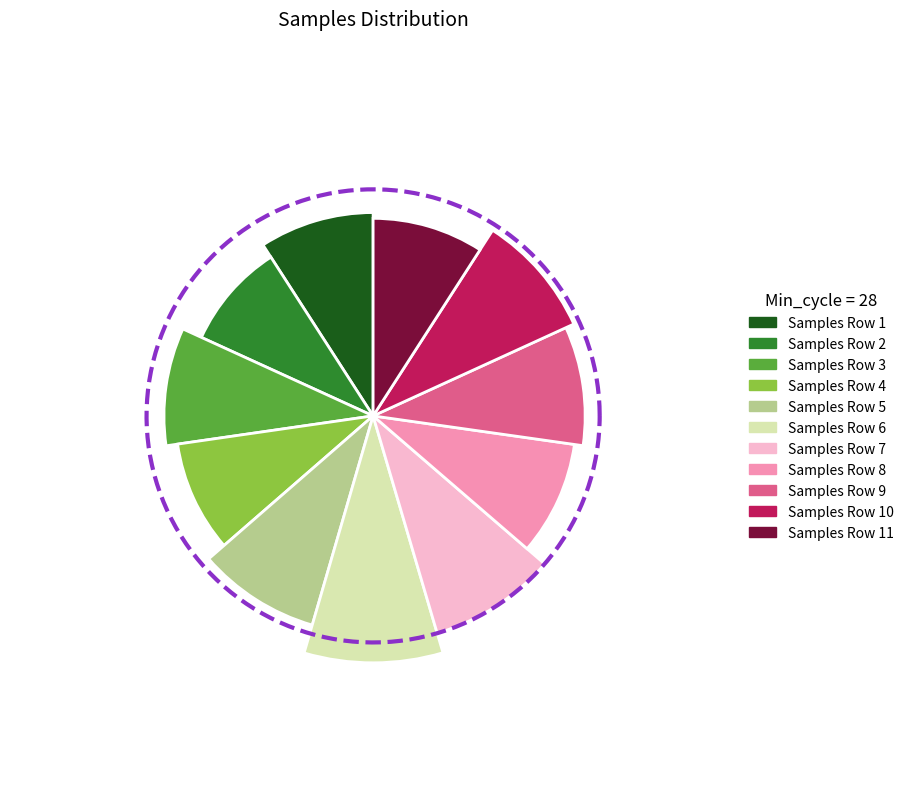

Rank the categories by value from lowest to highest.

28, 28, 28, 28, 28, 28, 28, 28, 28, 28, 28